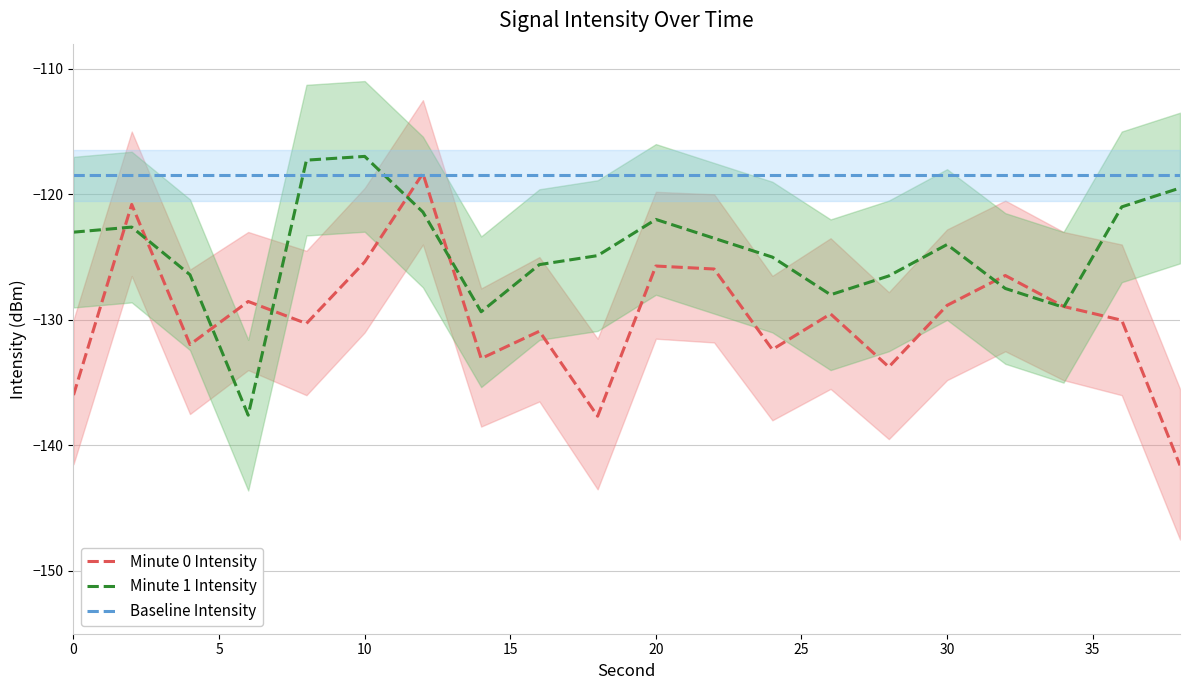

The Minute 1 Intensity series shows -117.0 at 10. True or false?

True